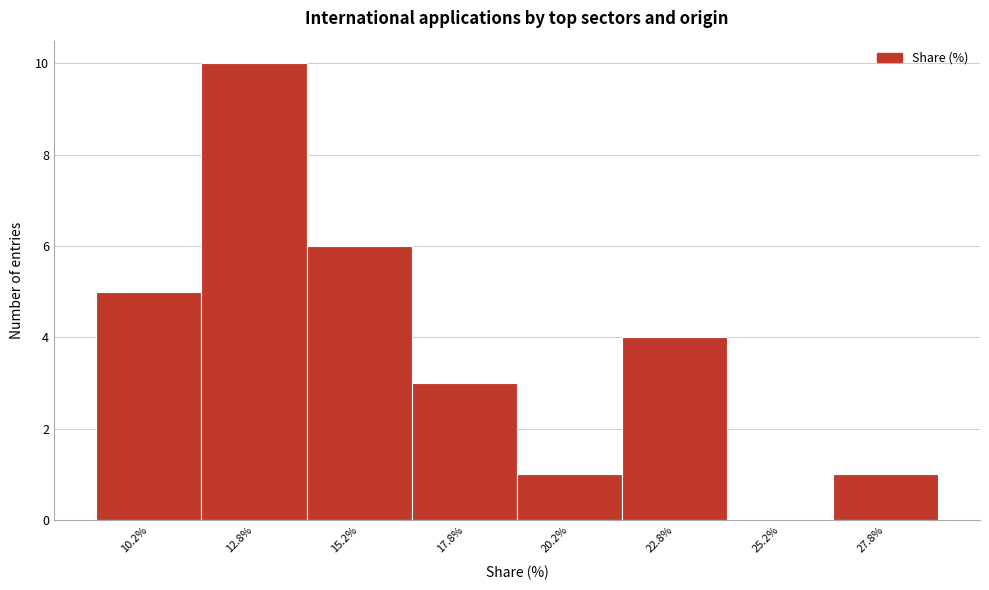

What is the height of the bar covering 16.5 to 19.0 on the x-axis? The values are not printed on the chart, so give them approximately, as read against the axis.

3